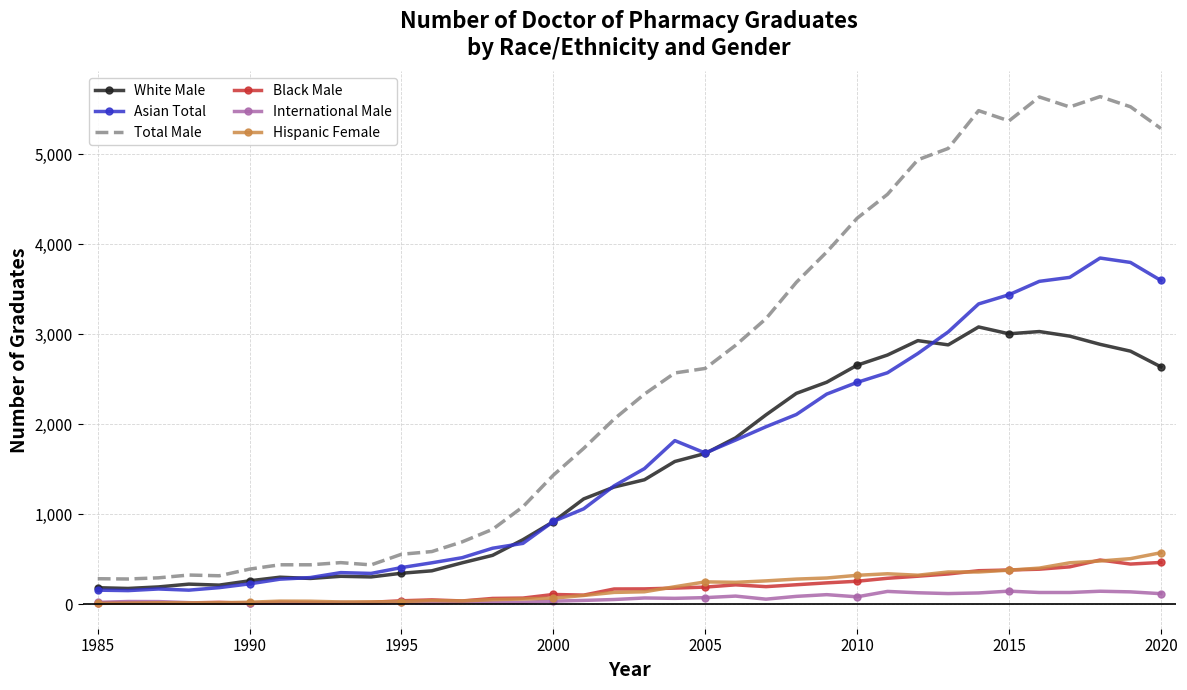

True or false: White Male and Hispanic Female intersect in this chart.

False